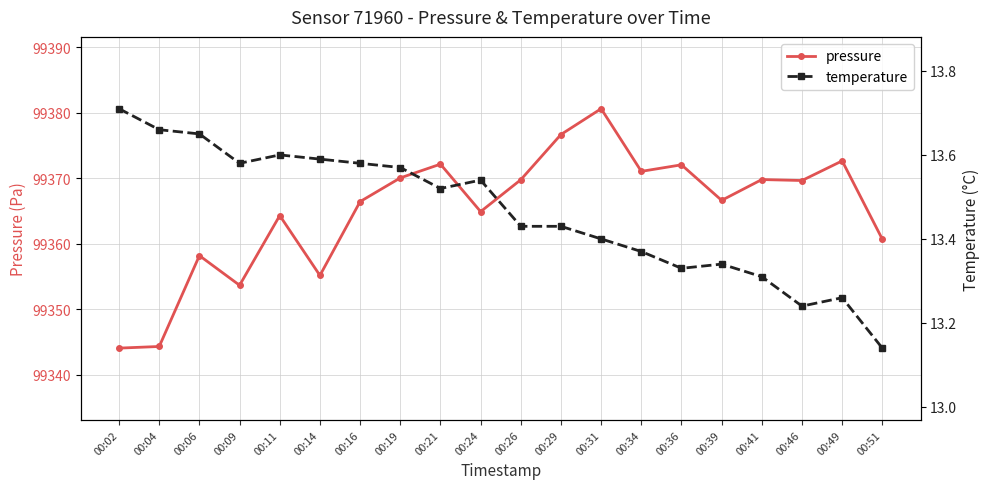

True or false: temperature has more than 0 interior local peaks.

True